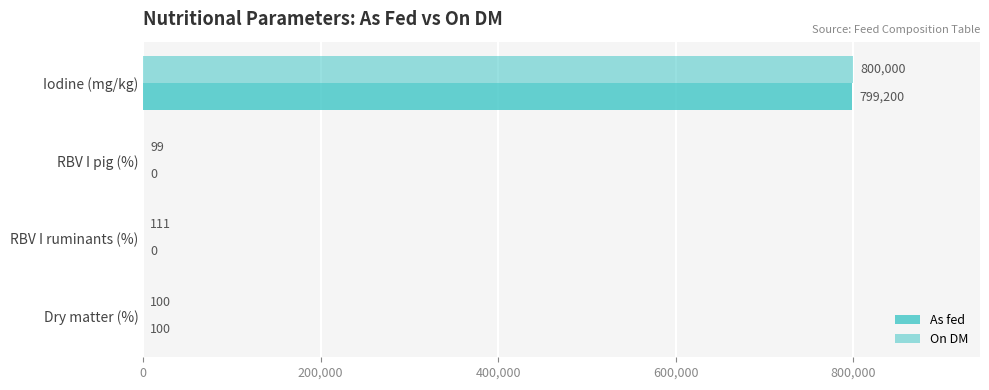

How many series are shown in this chart?

2